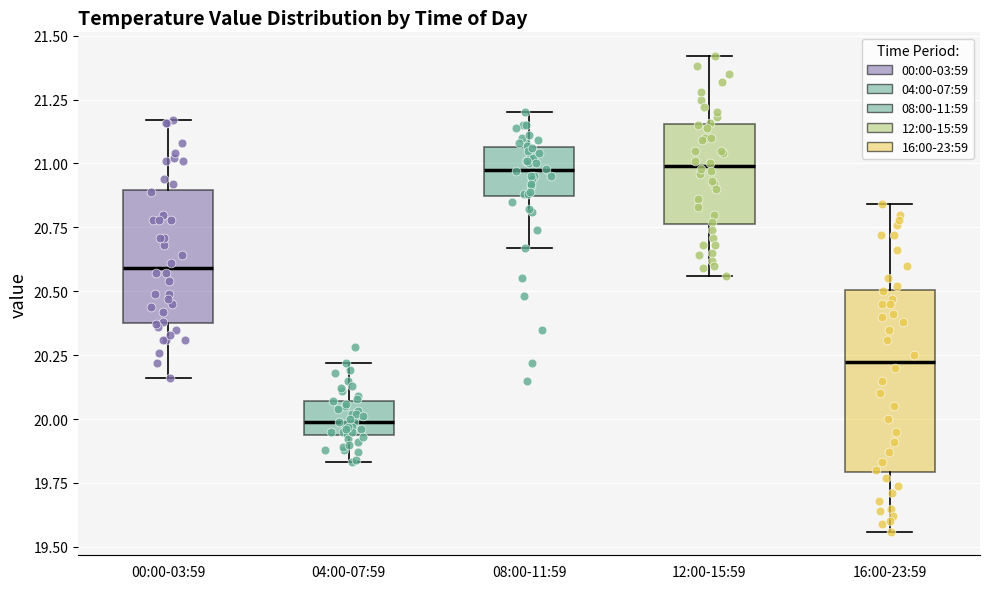

Reading left to right, transcribe this box plot: for each box, give where its median line is, the range the box spans, and where its two whiskers end, as read against the y-axis. The values are not printed on the chart, so give them approximately, as read against the axis.

00:00-03:59: median 20.60, box 20.40 to 20.90, whiskers 20.15 to 21.15
04:00-07:59: median 20.00, box 19.95 to 20.05, whiskers 19.85 to 20.20
08:00-11:59: median 21.00, box 20.85 to 21.05, whiskers 20.65 to 21.20
12:00-15:59: median 21.00, box 20.75 to 21.15, whiskers 20.55 to 21.40
16:00-23:59: median 20.25, box 19.80 to 20.50, whiskers 19.55 to 20.85